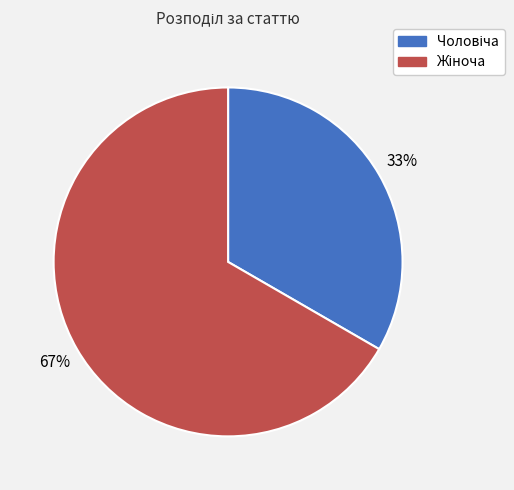

Is there a majority slice in this chart?

Yes